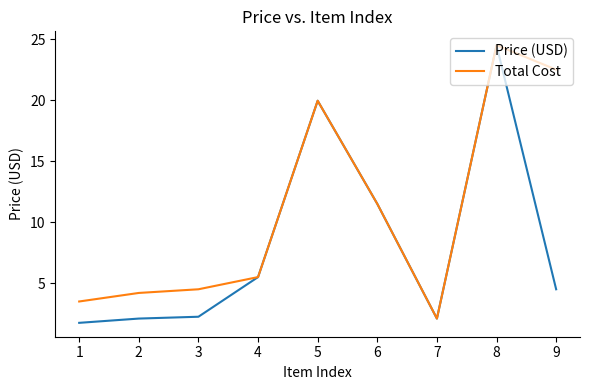

At which category does Total Cost reach its first local valley?

7